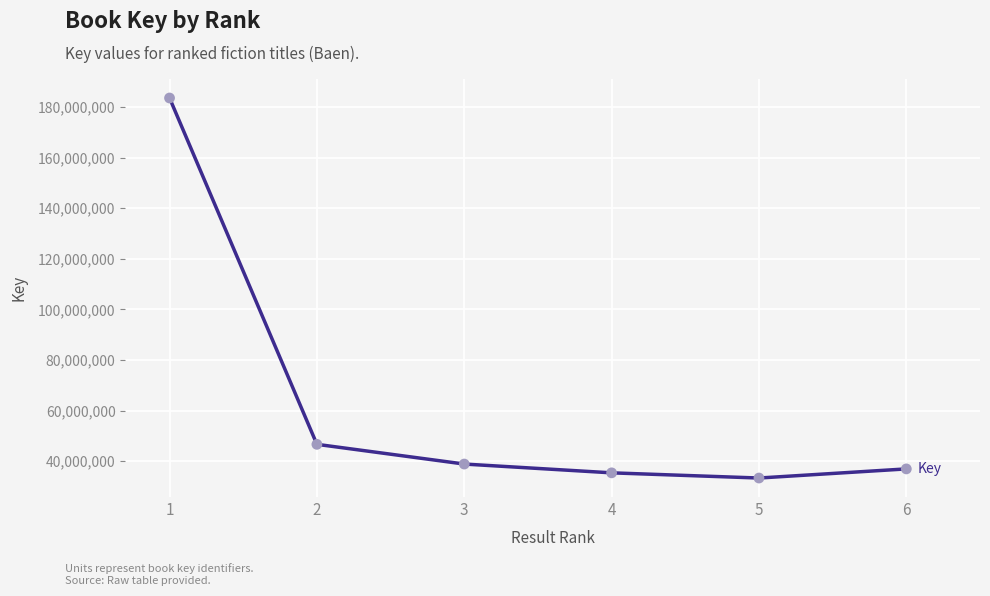

What is the change in value from 3 to 6?

-1919183